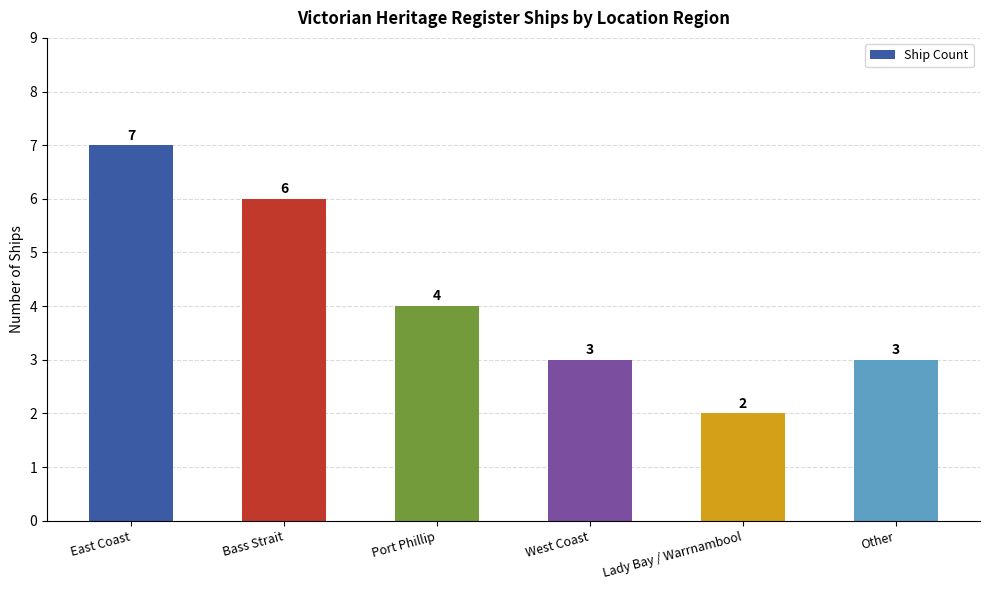

What is the difference between the maximum and second lowest values?

4